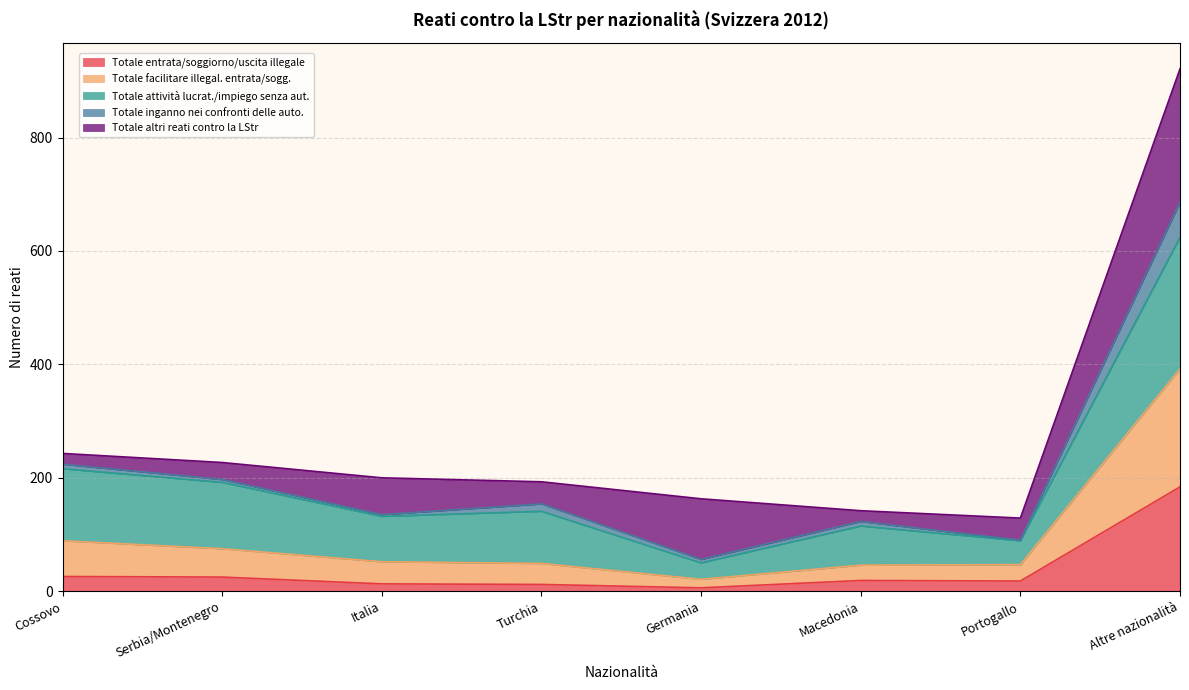

Is it true that Totale entrata/soggiorno/uscita illegale equals 184 at Altre nazionalità?

True